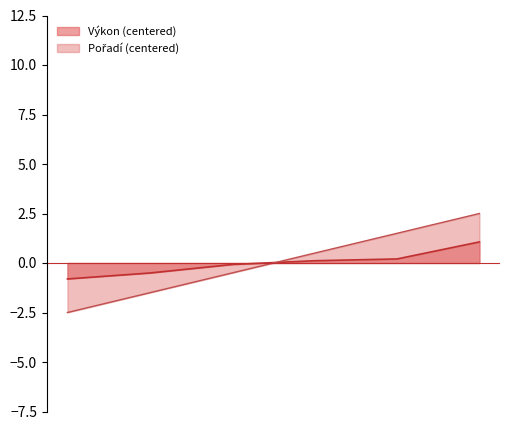

What is the total value across all series at Zrůstová Veronika?

0.6